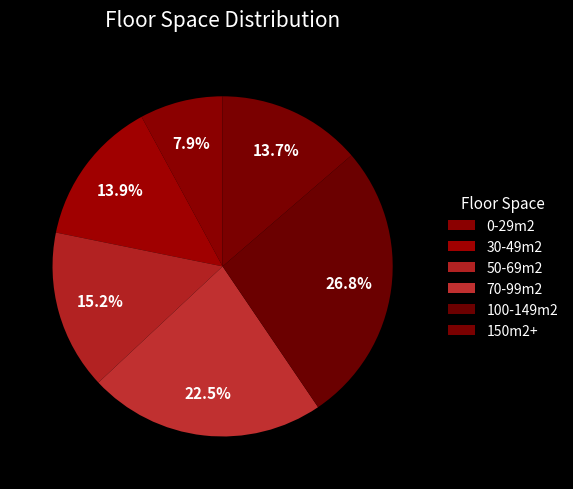

Which slice is the smallest?

0-29m2